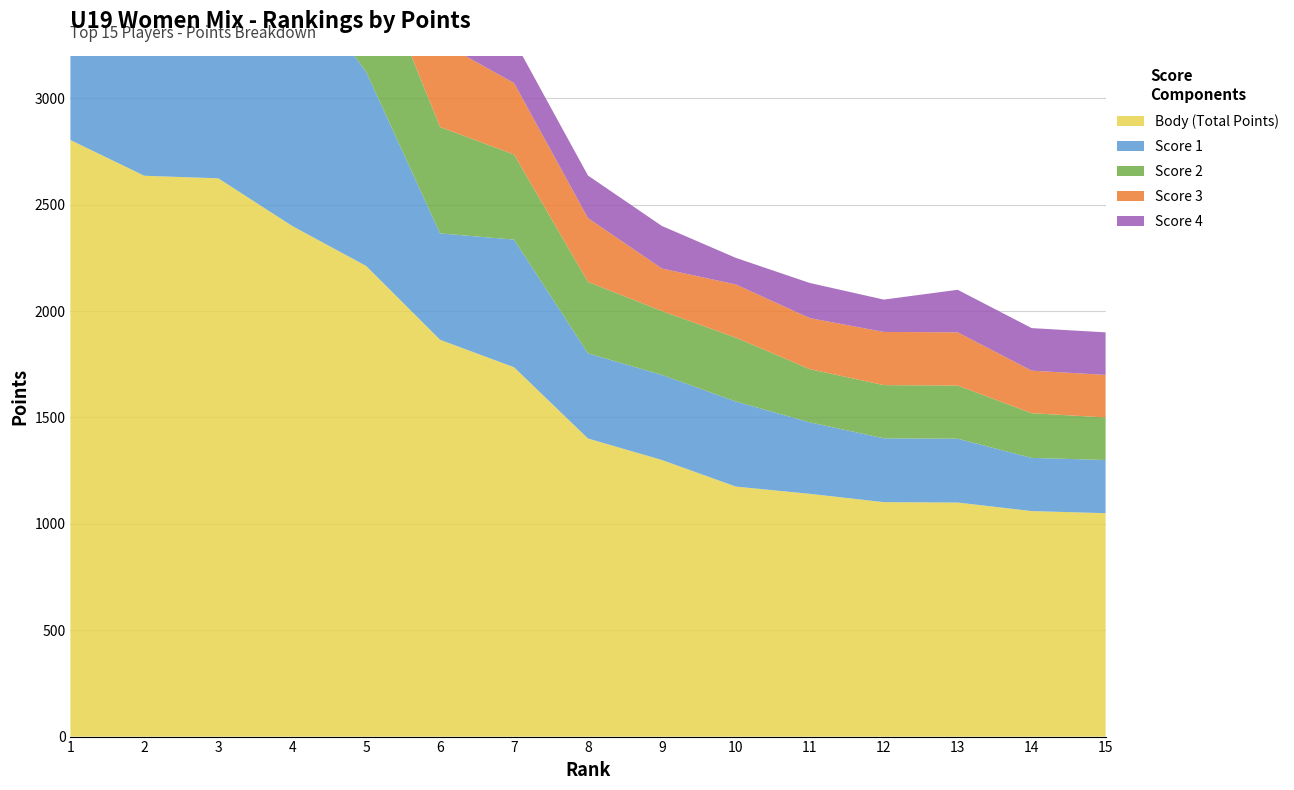

Reading right to left, transcribe all the data shown in this chart.

Body (Total Points): 15=1050	14=1060	13=1100	12=1102	11=1141	10=1175	9=1300	8=1401	7=1736	6=1865	5=2212	4=2400	3=2624	2=2636	1=2804
Score 1: 15=250	14=250	13=300	12=300	11=336	10=400	9=400	8=400	7=600	6=500	5=912	4=1200	3=800	2=1000	1=1104
Score 2: 15=200	14=210	13=250	12=250	11=250	10=300	9=300	8=336	7=400	6=500	5=600	4=800	3=624	2=600	1=1000
Score 3: 15=200	14=200	13=250	12=250	11=240	10=250	9=200	8=300	7=336	6=400	5=500	4=400	3=400	2=400	1=600
Score 4: 15=200	14=200	13=200	12=152	11=165	10=125	9=200	8=200	7=200	6=300	5=200	4=0	3=400	2=336	1=100